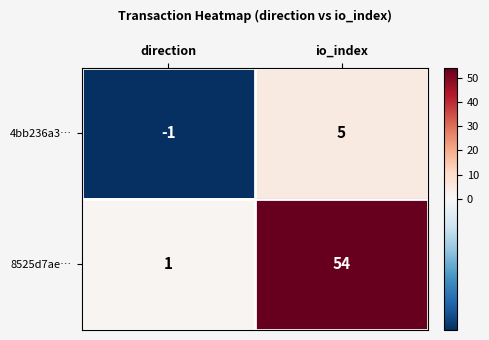

List the series in order of their peak value, highest first.

8525d7ae…, 4bb236a3…